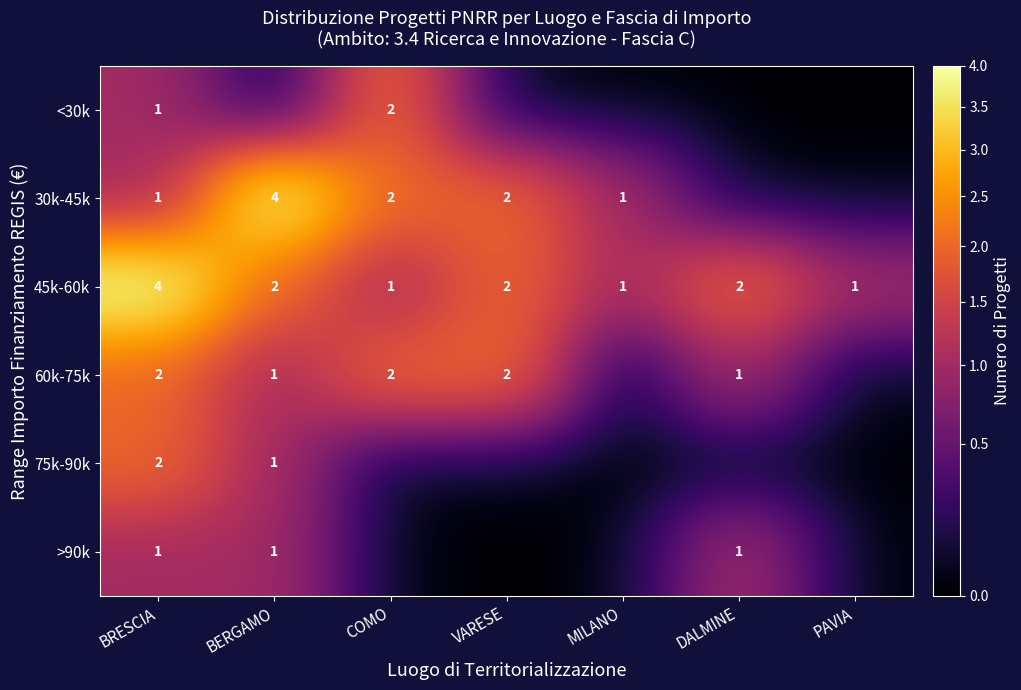

The value of 60k-75k at BERGAMO is 1. True or false?

True